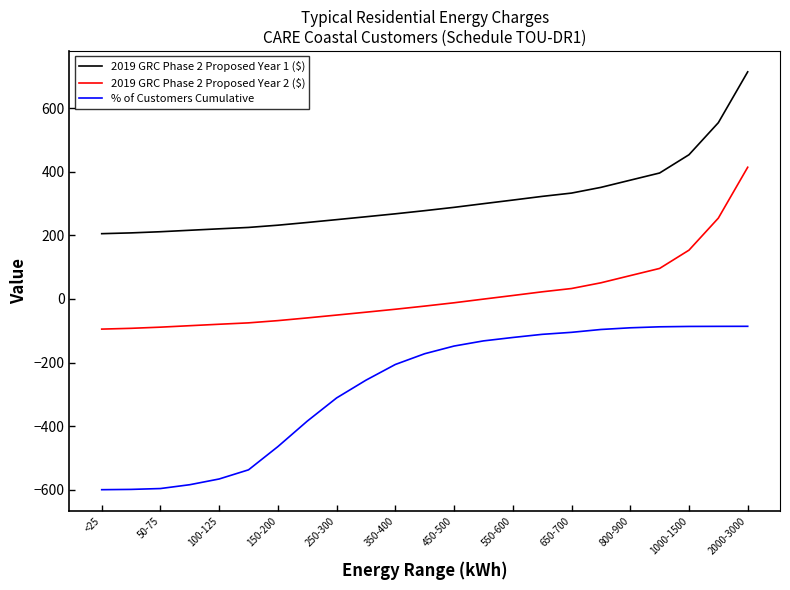

True or false: % of Customers Cumulative and 2019 GRC Phase 2 Proposed Year 2 ($) intersect in this chart.

False